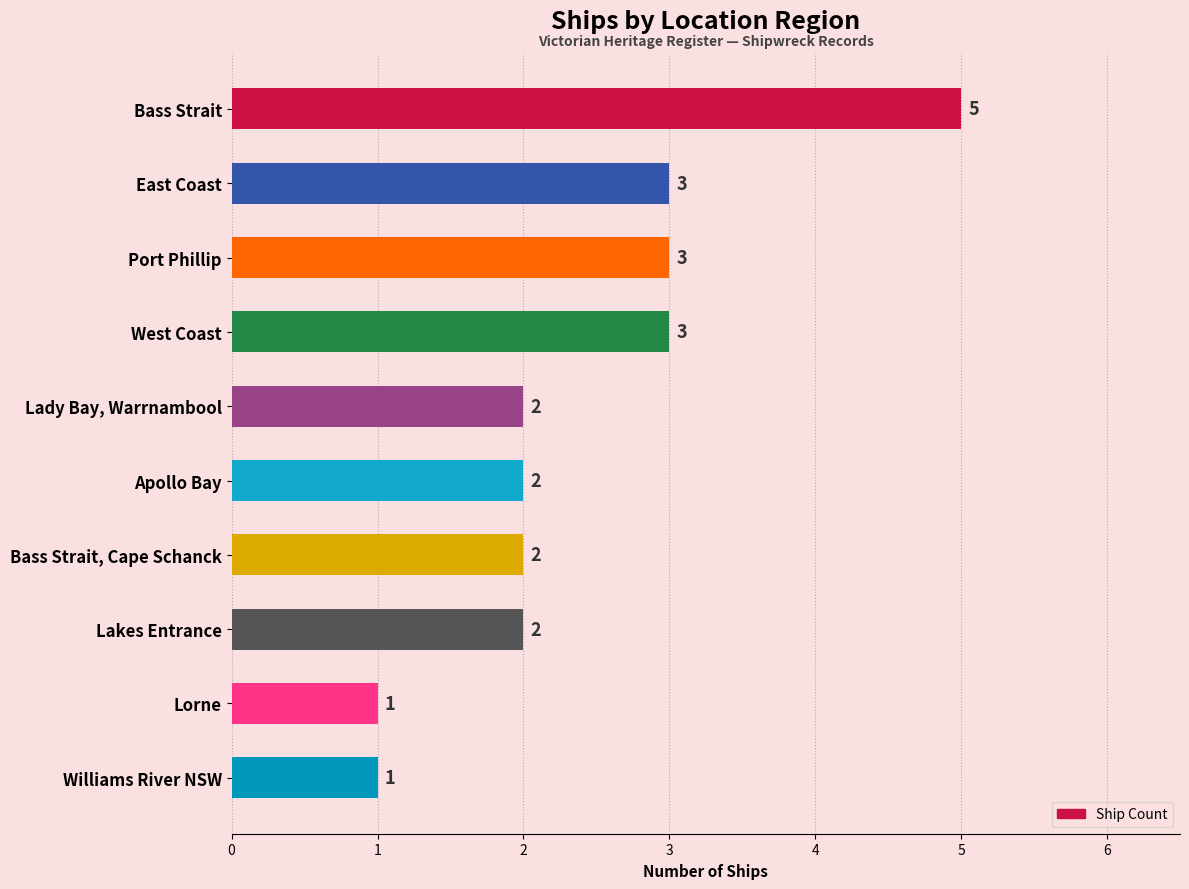

What is the maximum value shown in the chart?

5